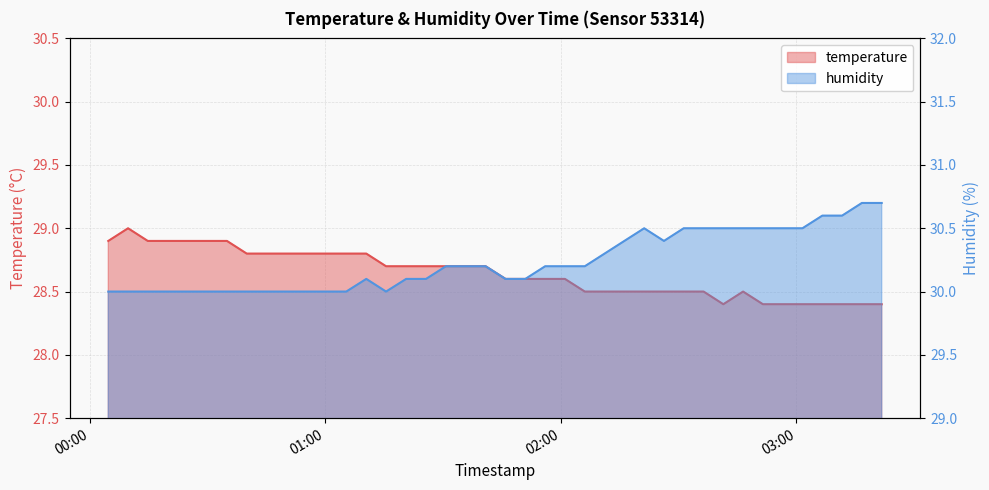

What is the label of the 34th point from the left?

2023-06-04T02:51:29